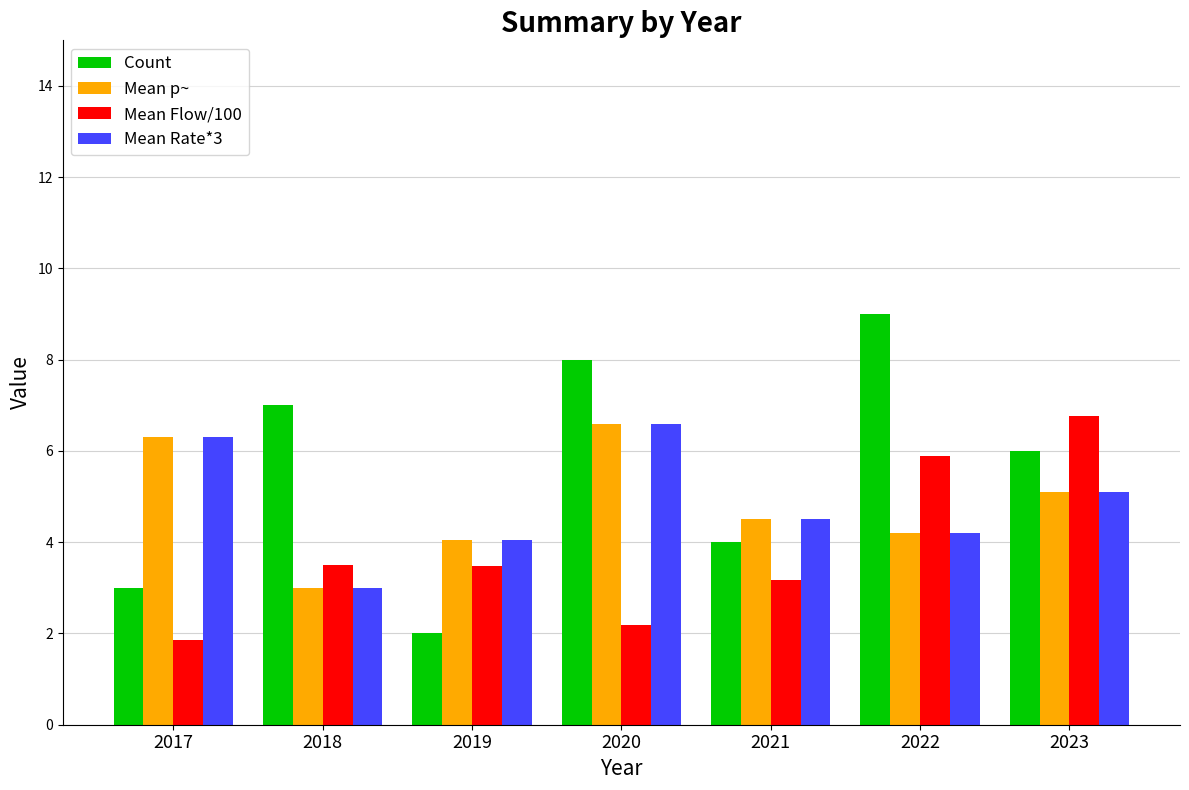

List the labels in order of Mean Rate*3 value, largest first.

2020, 2017, 2023, 2021, 2022, 2019, 2018